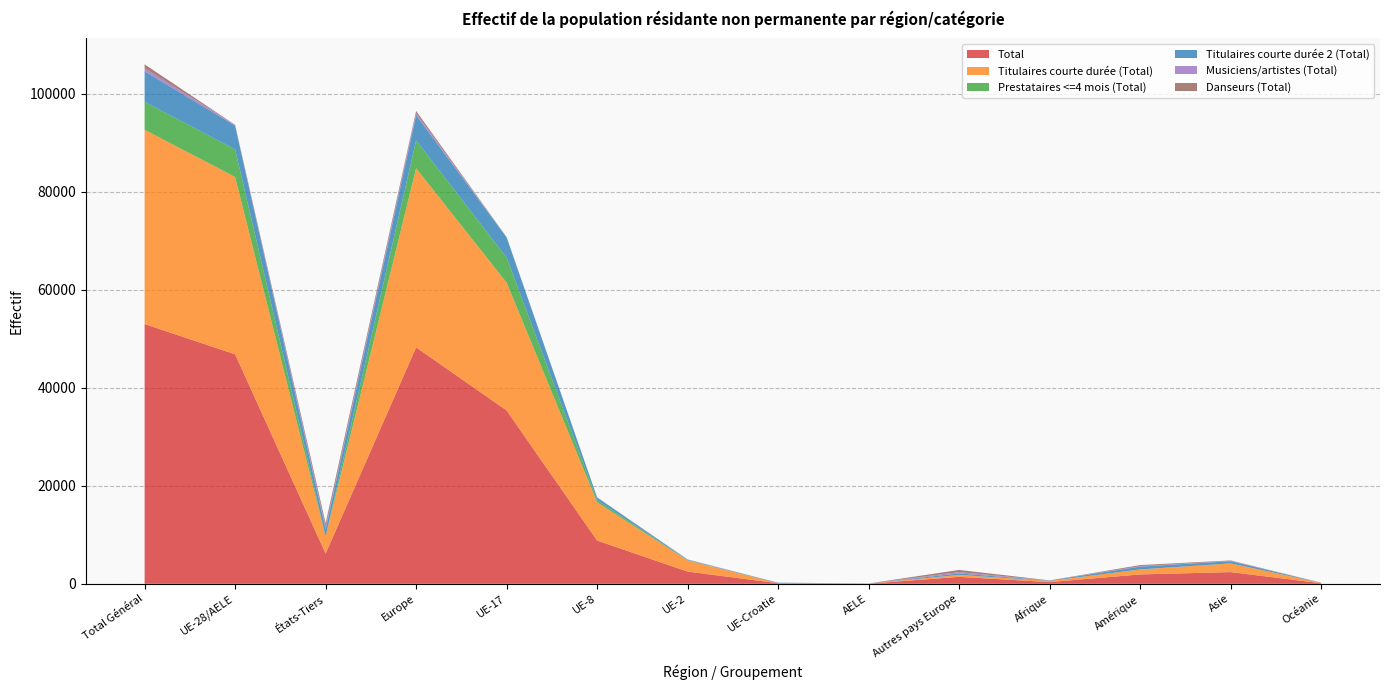

Reading left to right, transcribe all the data shown in this chart.

Total: Total Général=52977	UE-28/AELE=46811	États-Tiers=6166	Europe=48223	UE-17=35355	UE-8=8822	UE-2=2485	UE-Croatie=114	AELE=35	Autres pays Europe=1412	Afrique=347	Amérique=1910	Asie=2382	Océanie=113
Titulaires courte durée (Total): Total Général=39632	UE-28/AELE=36173	États-Tiers=3459	Europe=36546	UE-17=26076	UE-8=7799	UE-2=2239	UE-Croatie=31	AELE=28	Autres pays Europe=373	Afrique=232	Amérique=1011	Asie=1770	Océanie=71
Prestataires <=4 mois (Total): Total Général=5695	UE-28/AELE=5635	États-Tiers=60	Europe=5665	UE-17=5116	UE-8=432	UE-2=79	UE-Croatie=5	AELE=3	Autres pays Europe=30	Afrique=4	Amérique=9	Asie=12	Océanie=5
Titulaires courte durée 2 (Total): Total Général=6242	UE-28/AELE=4833	États-Tiers=1409	Europe=5130	UE-17=4124	UE-8=543	UE-2=87	UE-Croatie=76	AELE=3	Autres pays Europe=297	Afrique=73	Amérique=572	Asie=435	Océanie=32
Musiciens/artistes (Total): Total Général=647	UE-28/AELE=169	États-Tiers=478	Europe=437	UE-17=39	UE-8=48	UE-2=80	UE-Croatie=1	AELE=1	Autres pays Europe=268	Afrique=23	Amérique=101	Asie=81	Océanie=5
Danseurs (Total): Total Général=761	UE-28/AELE=1	États-Tiers=760	Europe=445	UE-17=0	UE-8=0	UE-2=0	UE-Croatie=1	AELE=0	Autres pays Europe=444	Afrique=15	Amérique=217	Asie=84	Océanie=0